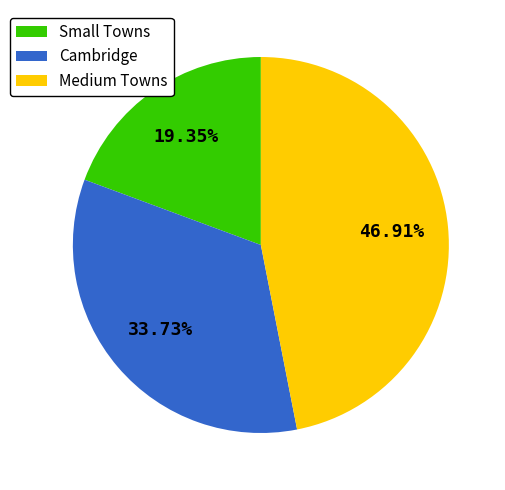

Does Medium Towns represent more than half of the total?

No